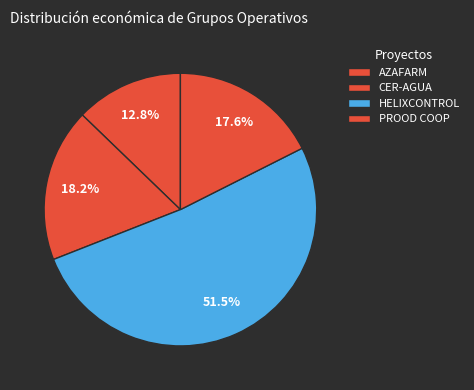

What percentage is the PROOD COOP slice, to the nearest percent?

18%